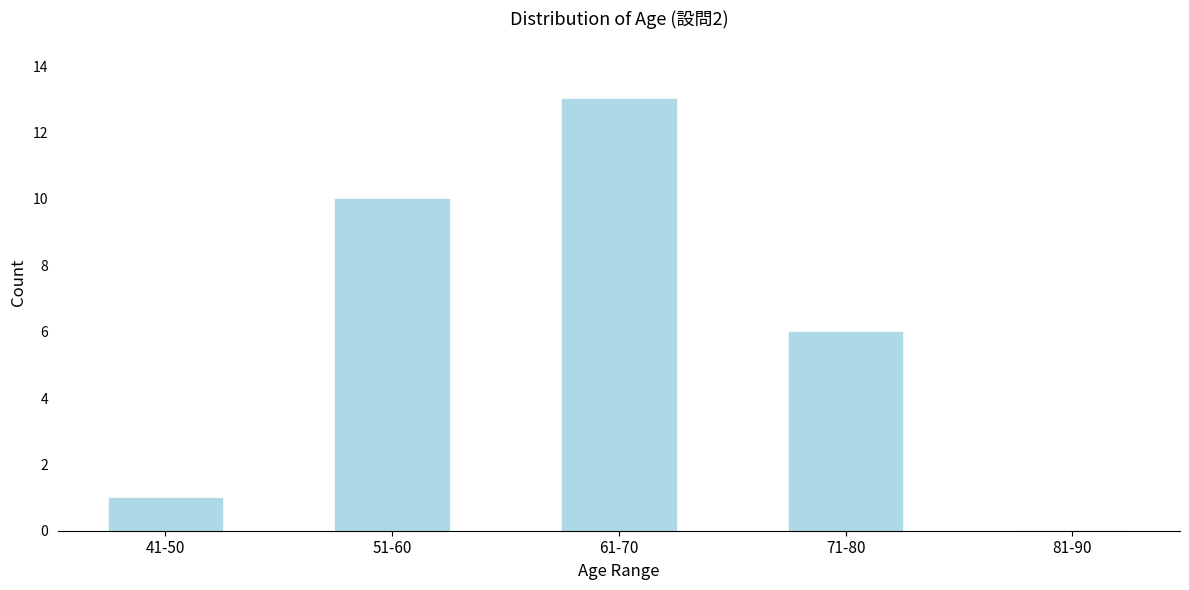

Reading right to left, list all the values displayed in this chart.

81-90=0	71-80=6	61-70=13	51-60=10	41-50=1